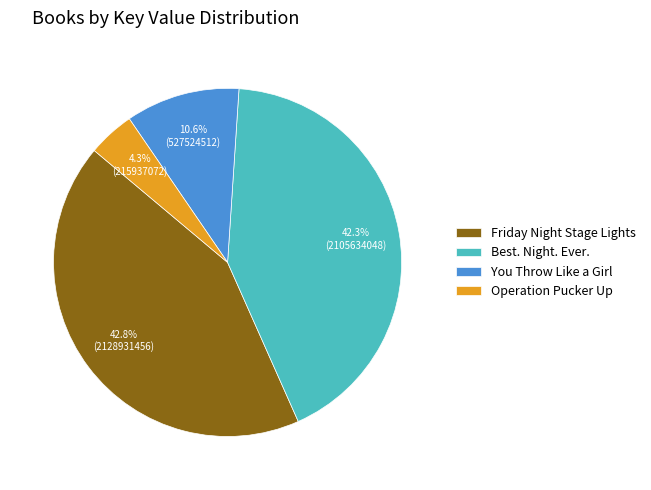

Between Operation Pucker Up and Friday Night Stage Lights, which is larger?

Friday Night Stage Lights